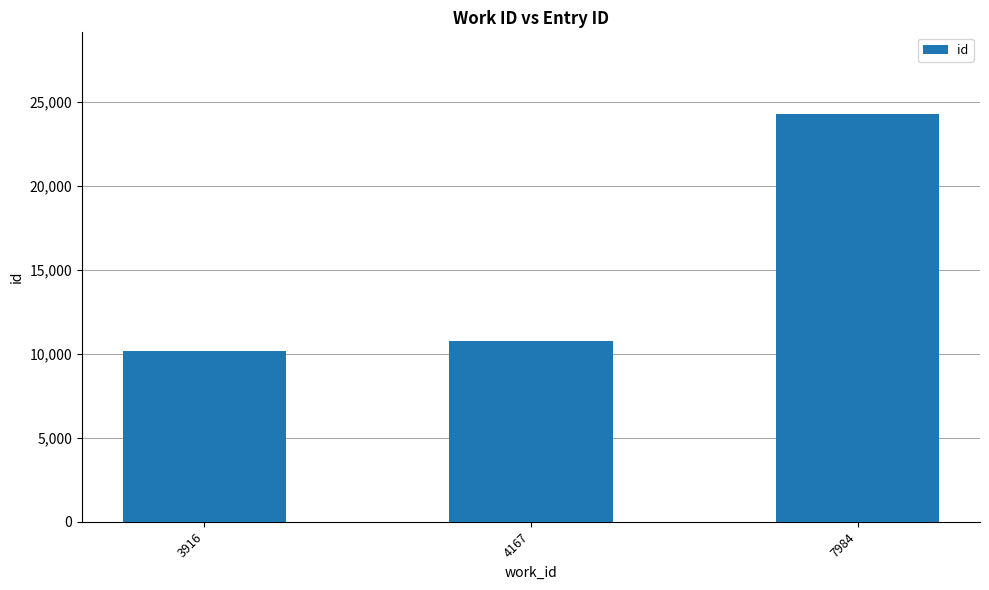

The value at 3916 is 4055. True or false?

False